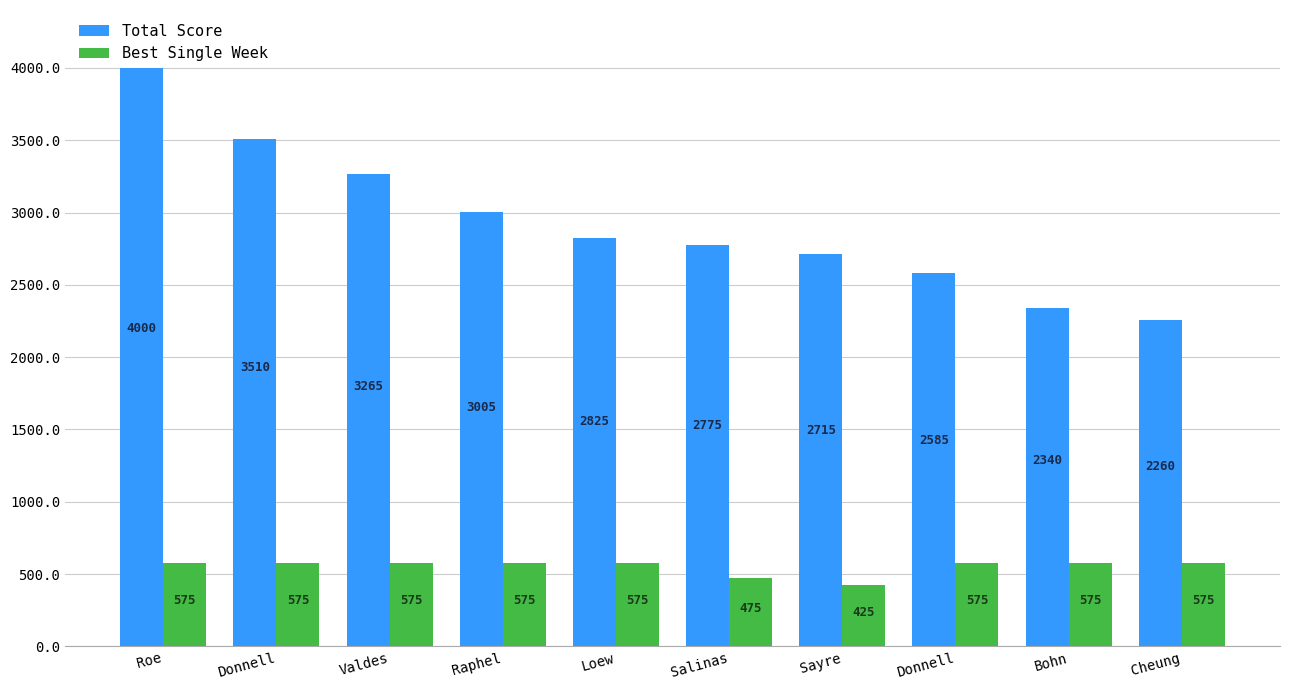

What is the value of the Total Score bar at the 10th from the left?

2260